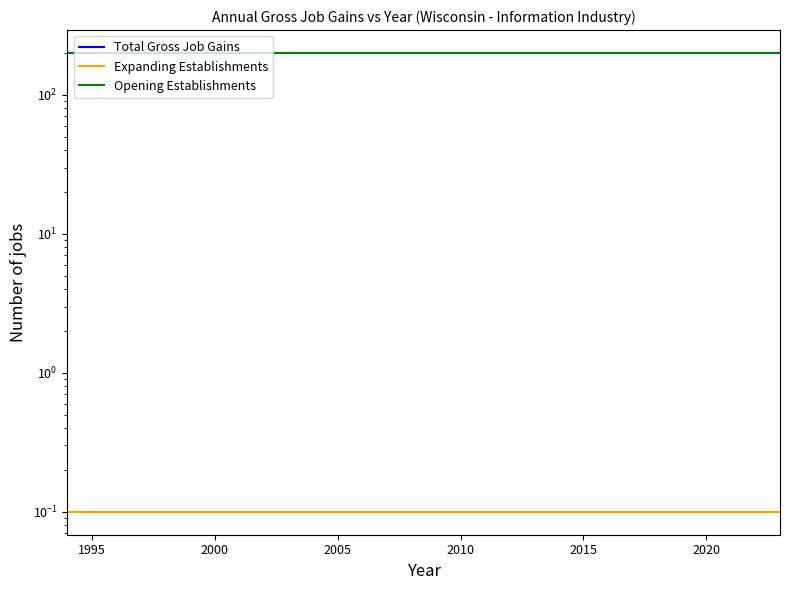

True or false: Expanding Establishments and Opening Establishments cross at least once.

False